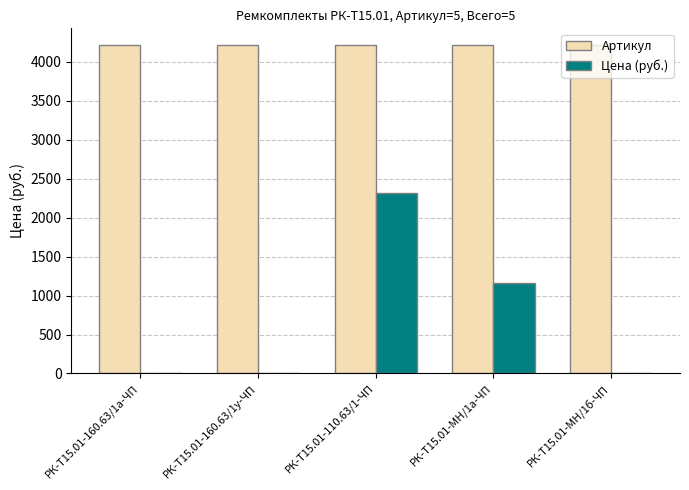

At which category is the sum across all series the highest?

РК-Т15.01-110.63/1-ЧП